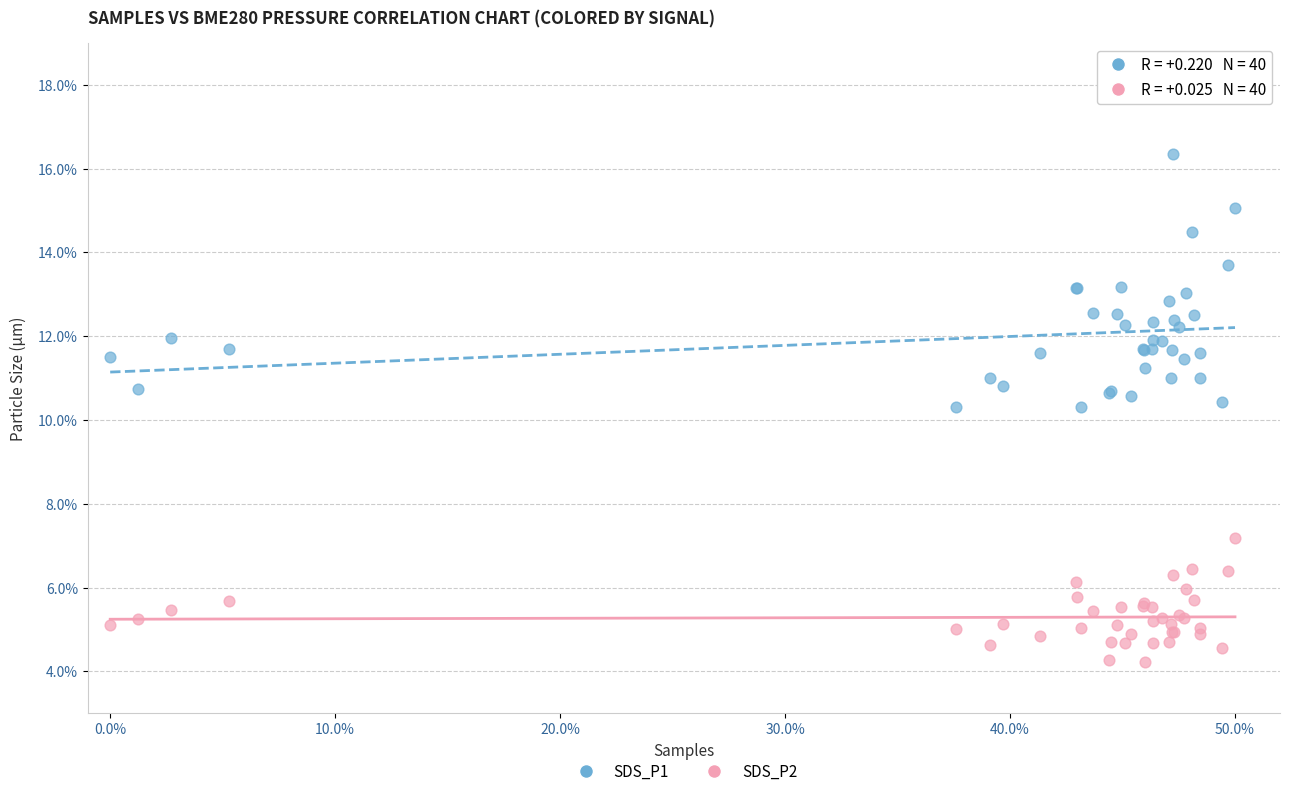

What is the X range (max minus min) for the scatter plot?

50.0